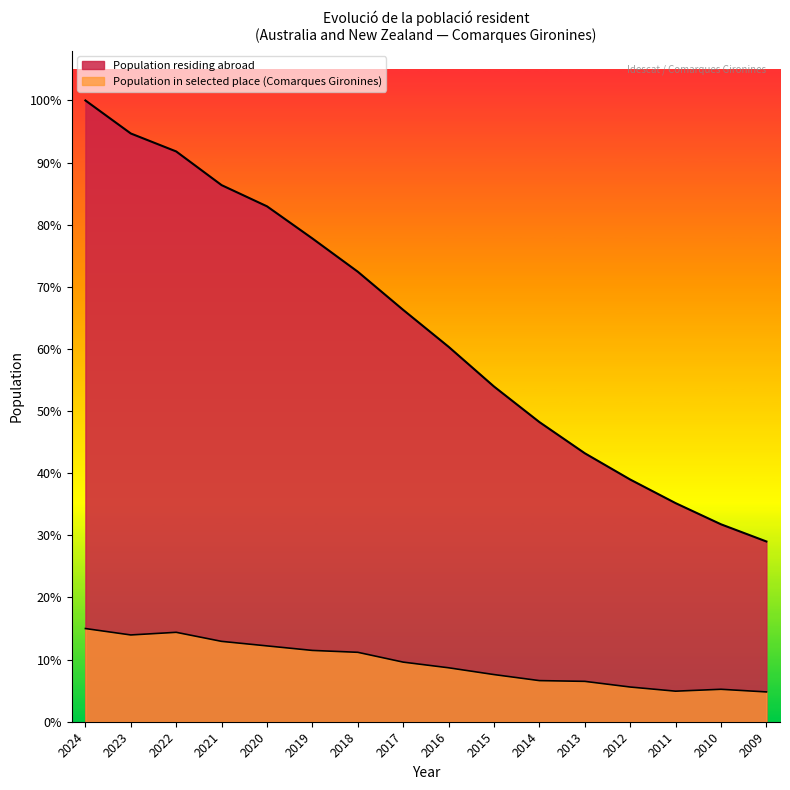

List the series in order of their overall mean, lowest first.

Population residing in selected place, Population residing abroad